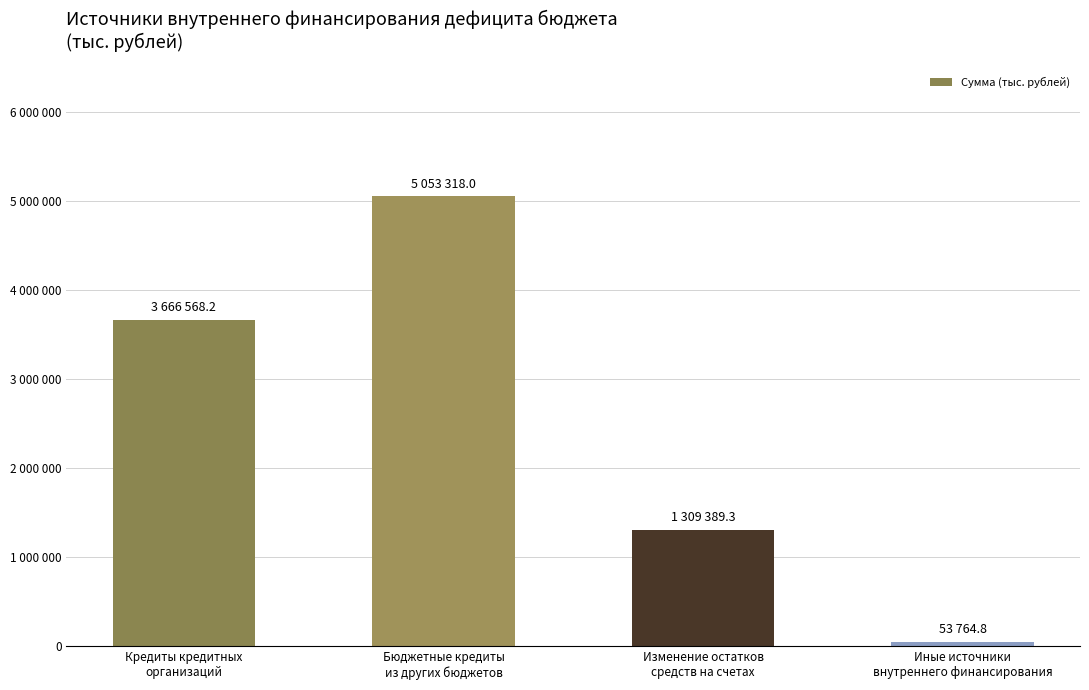

Which has a higher value, Изменение остатков
средств на счетах or Иные источники
внутреннего финансирования?

Изменение остатков
средств на счетах